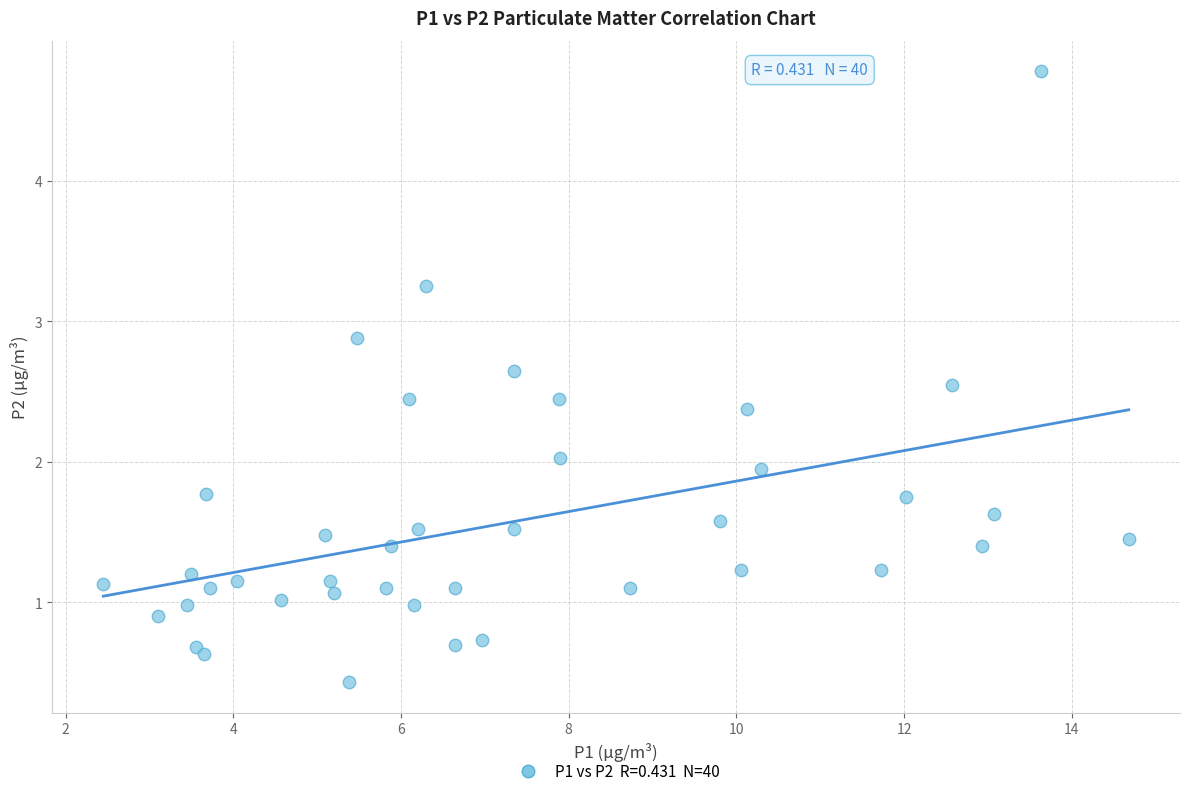

What is the range of X values (max minus min)?

12.2